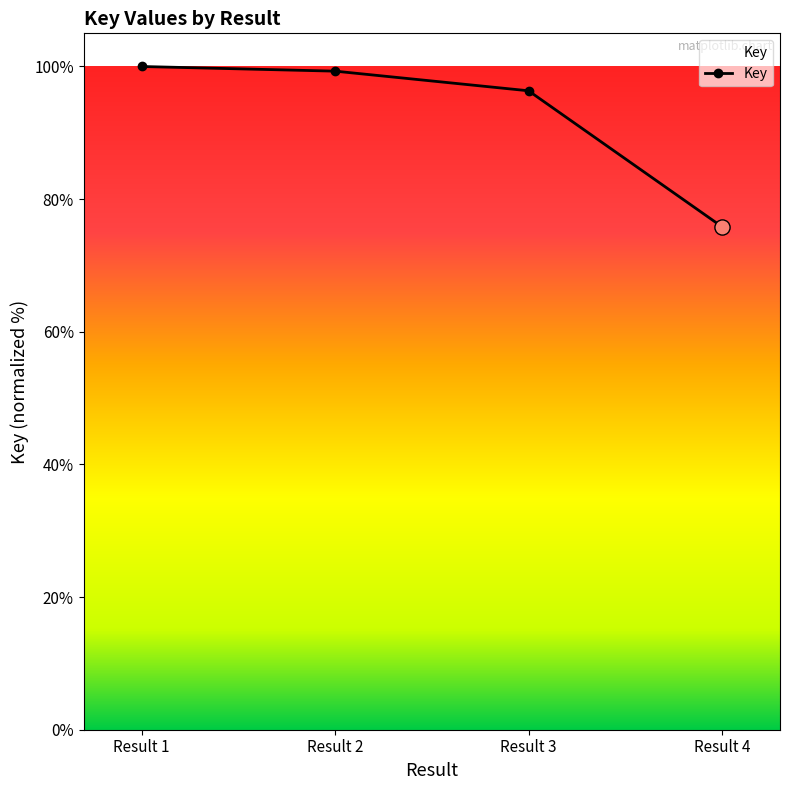

What is the change in value from Result 3 to Result 4?

-20.5